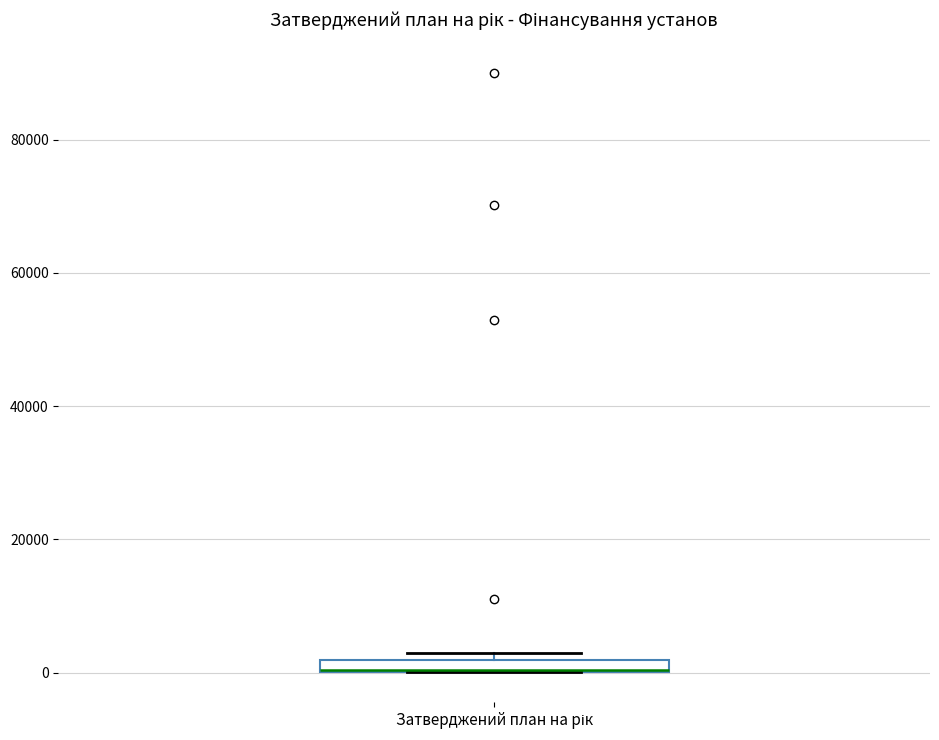

Where is the upper edge of the box for Затверджений план на рік on the y-axis? The values are not printed on the chart, so give them approximately, as read against the axis.

2000